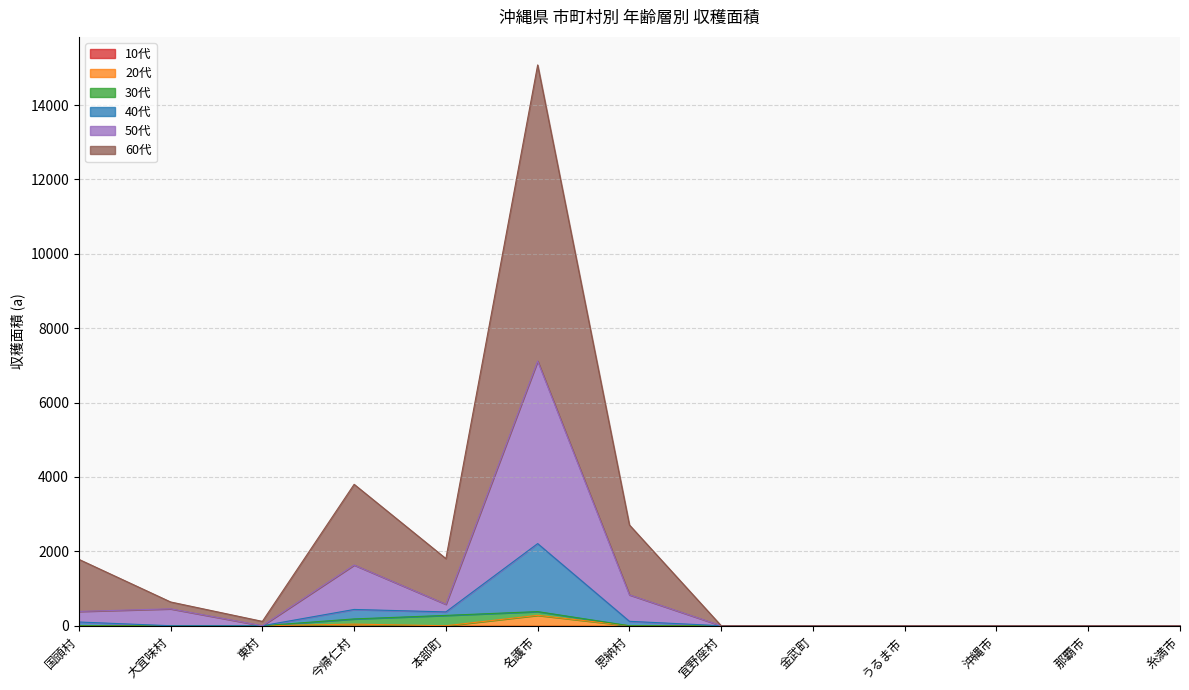

Count the number of categories in the chart.

13